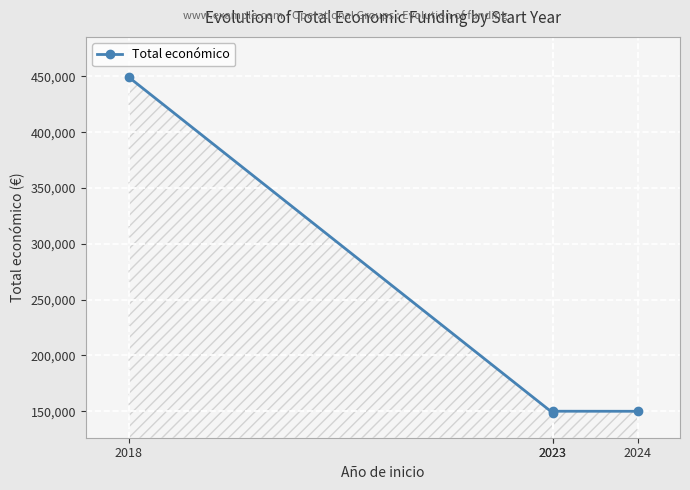

The chart shows a value of 449494 at 2018. True or false?

True